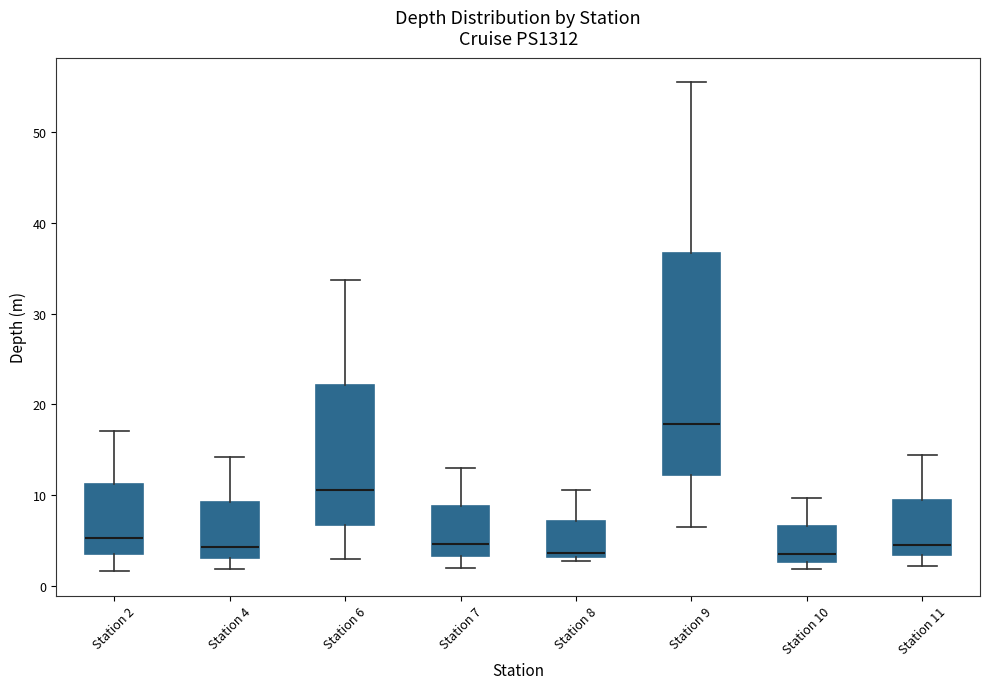

Reading left to right, read every box against the y-axis: the position of its median line, the range the box covers, and the ends of its whiskers. The values are not printed on the chart, so give them approximately, as read against the axis.

Station 2: median 5, box 3 to 11, whiskers 2 to 17
Station 4: median 4, box 3 to 9, whiskers 2 to 14
Station 6: median 11, box 7 to 22, whiskers 3 to 34
Station 7: median 5, box 3 to 9, whiskers 2 to 13
Station 8: median 4, box 3 to 7, whiskers 3 (just below the box's lower edge) to 11
Station 9: median 18, box 12 to 37, whiskers 7 to 56
Station 10: median 4, box 3 to 7, whiskers 2 to 10
Station 11: median 5, box 3 to 9, whiskers 2 to 14